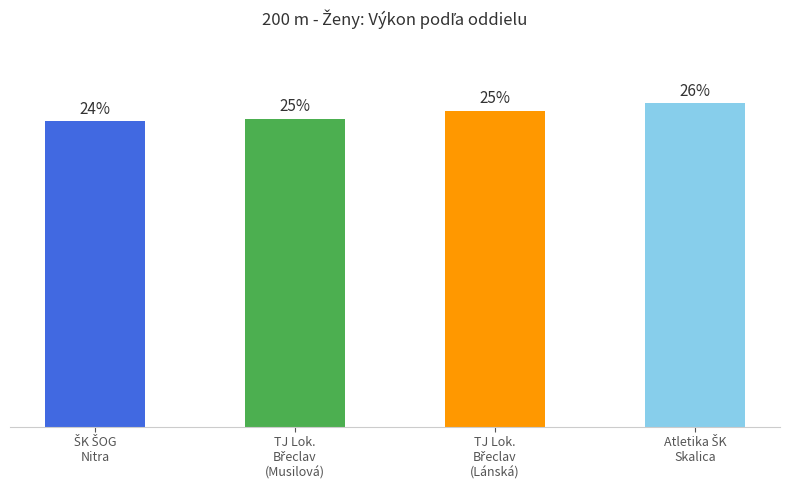

Is it true that the value at TJ Lok.
Břeclav
(Musilová) is 28.0?

True